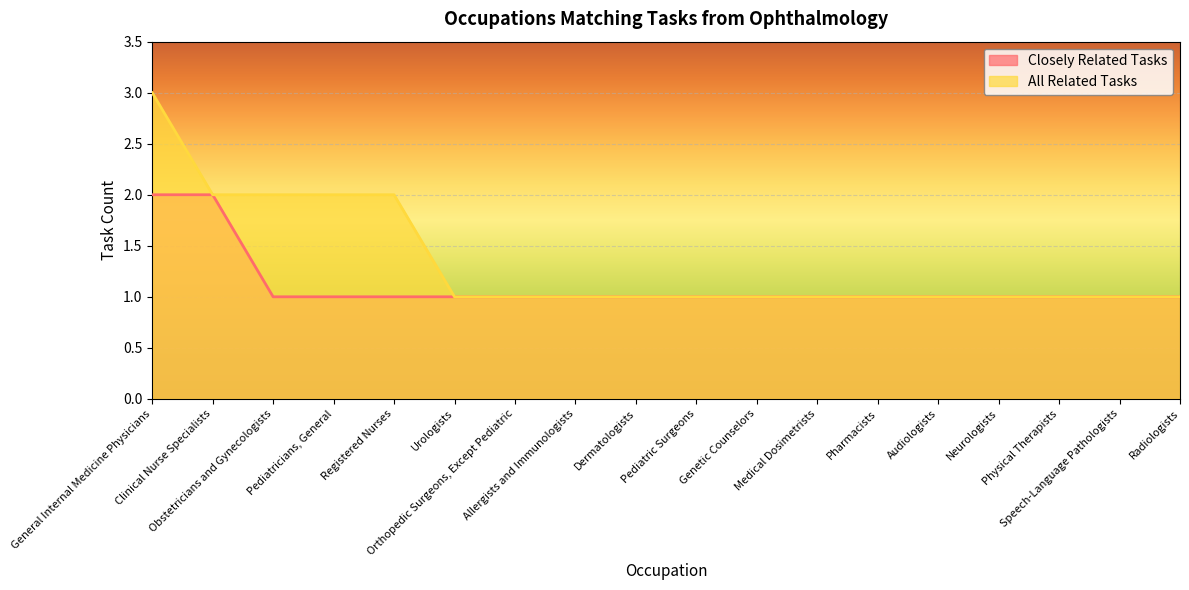

List the series in order of their peak value, highest first.

All Related Tasks, Closely Related Tasks